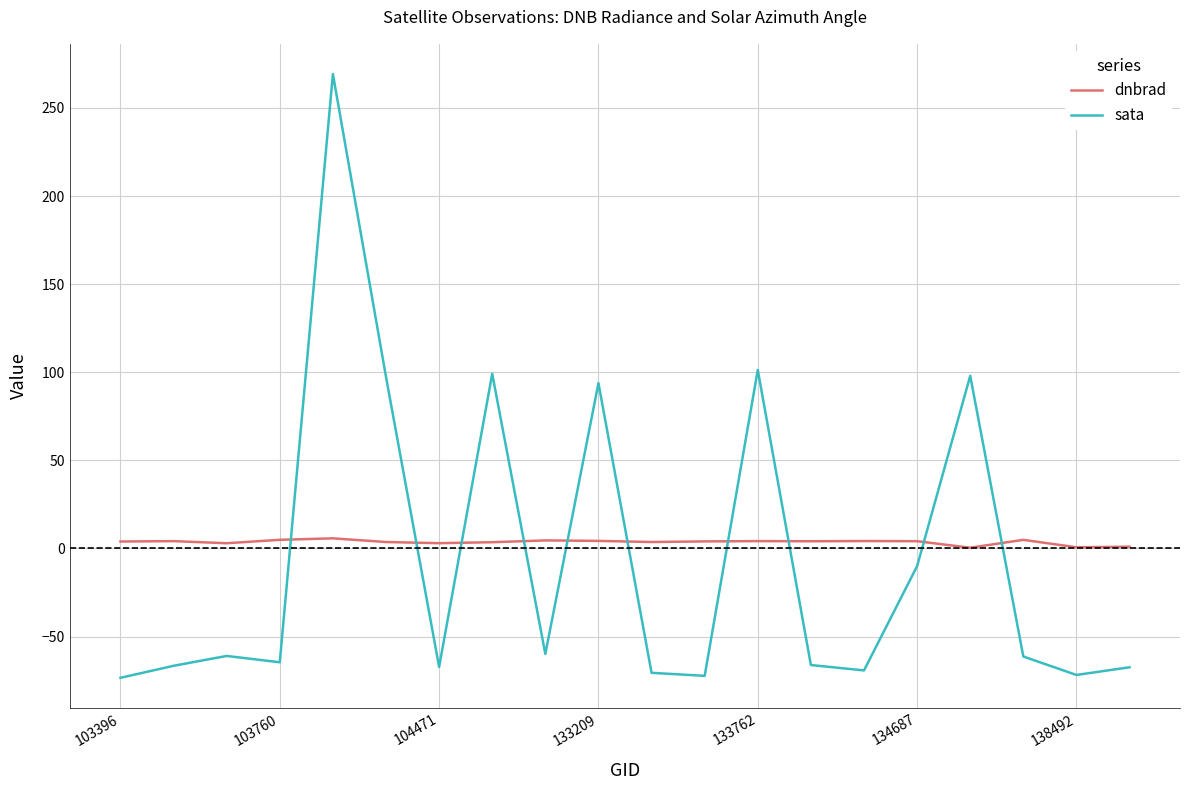

Which series has the largest total across all categories?

dnbrad